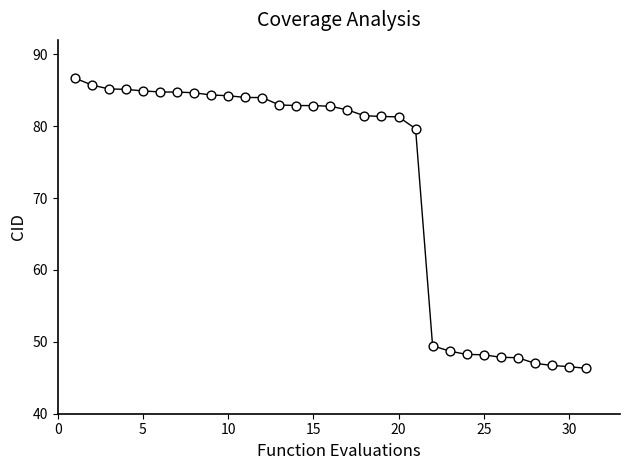

What is the range of X values (max minus min)?

30.0